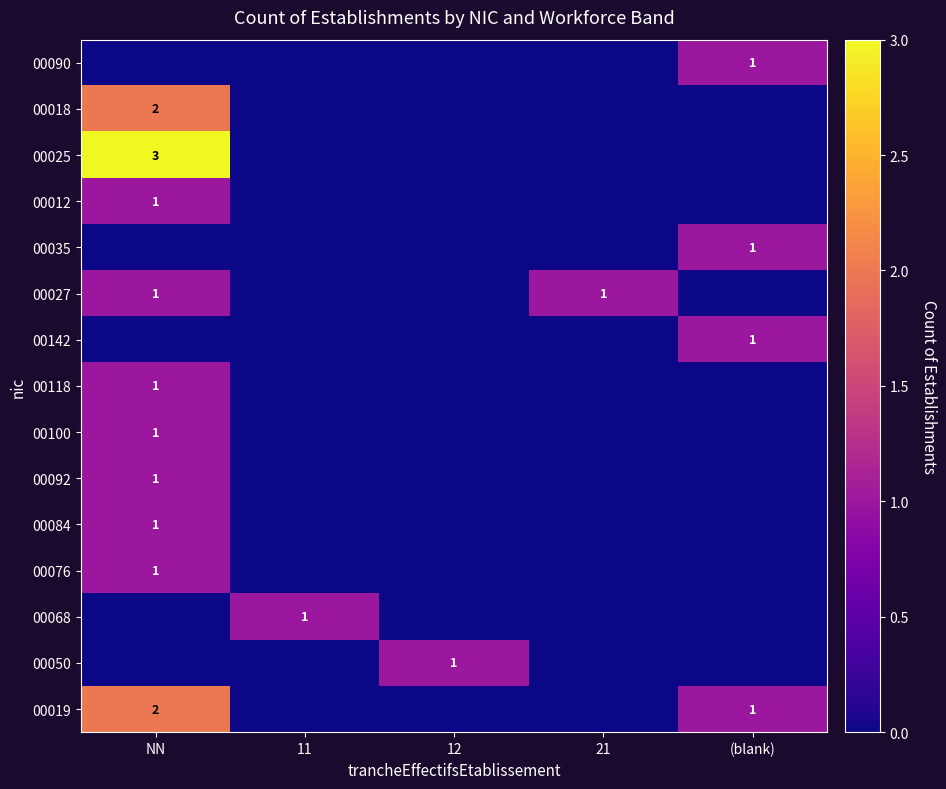

The 00076 series shows 0 at NN. True or false?

False